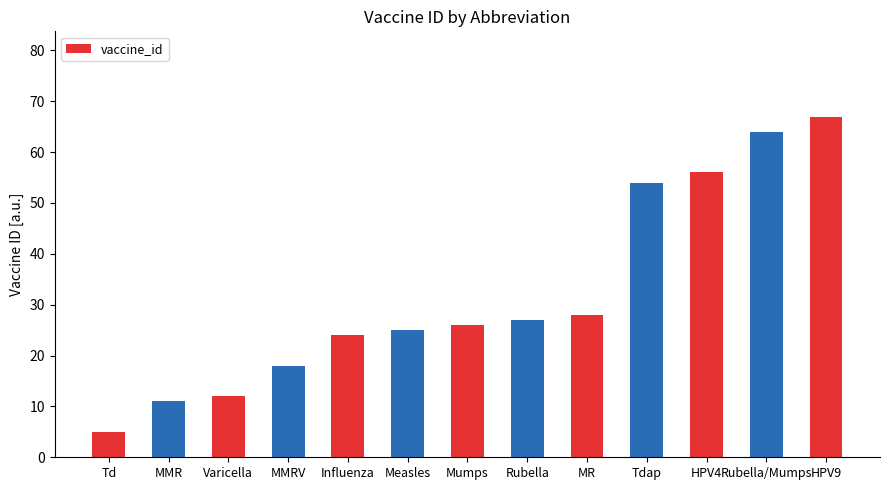

What is the difference between the values at Rubella/Mumps and Mumps?

38